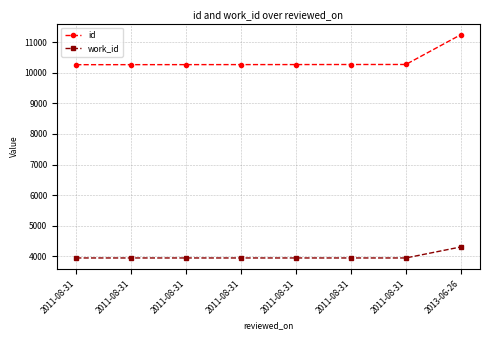

What are all the series names shown in the legend?

id, work_id